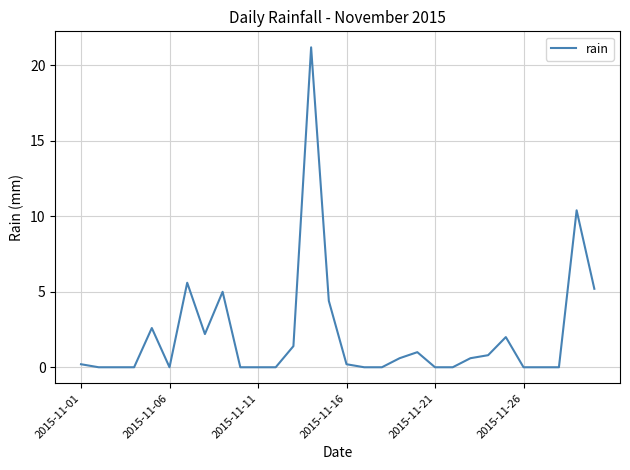

What is the difference between the maximum and minimum values?

21.2